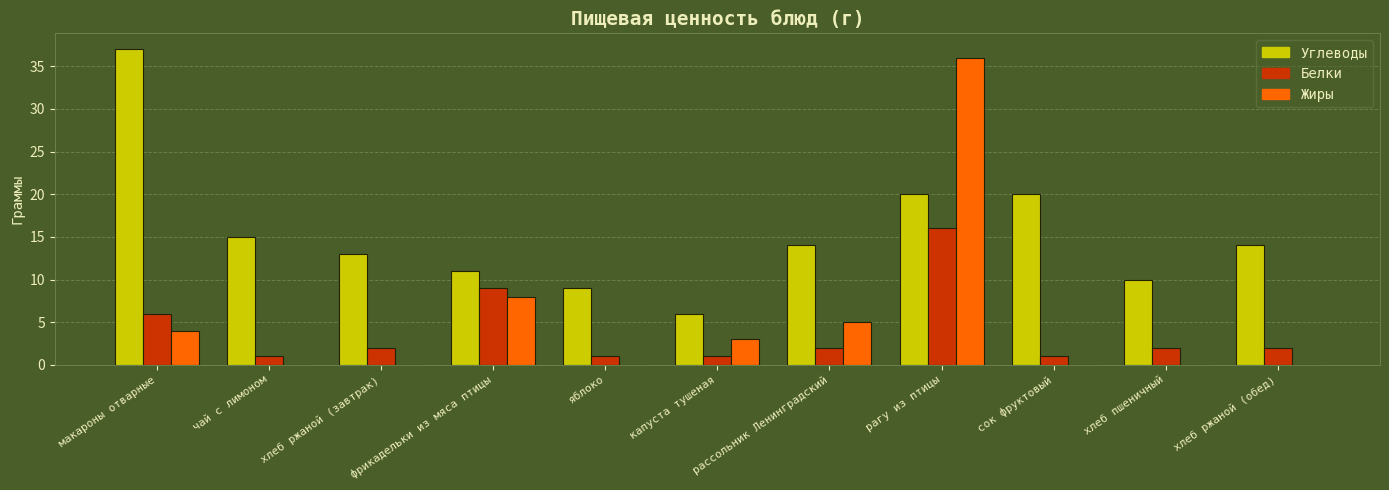

What is the average value of the Углеводы series?

15